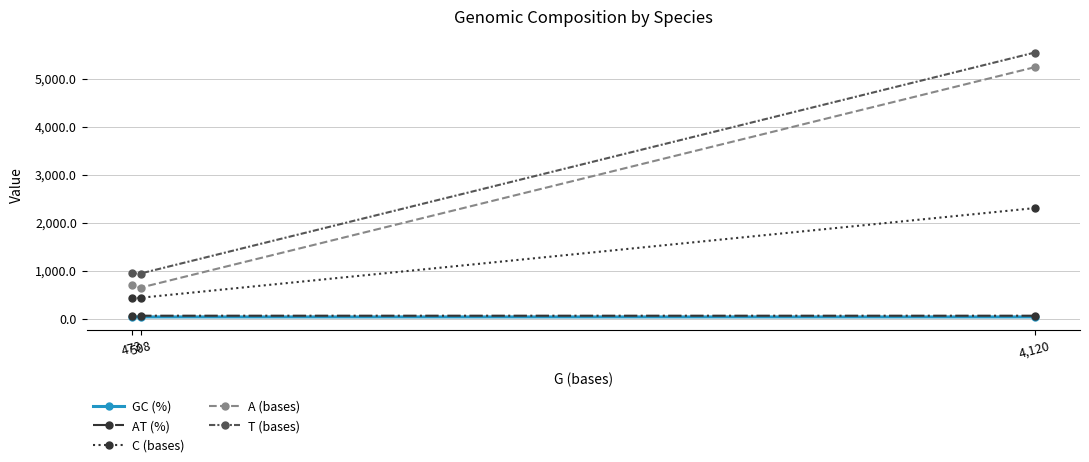

The AT (%) series shows 99.4 at 4,120. True or false?

False